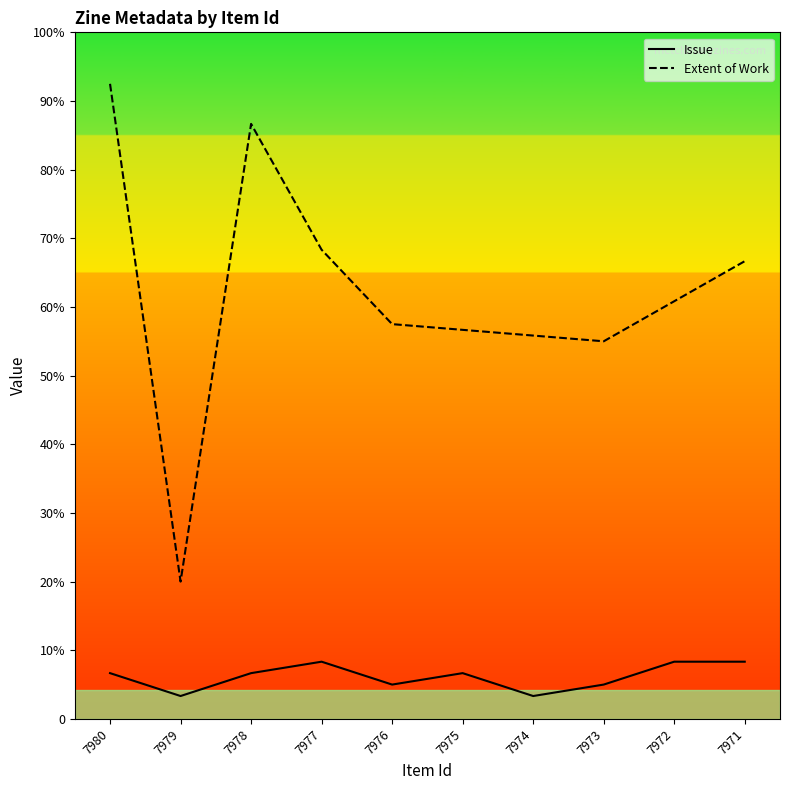

How many lines are shown in the chart?

2